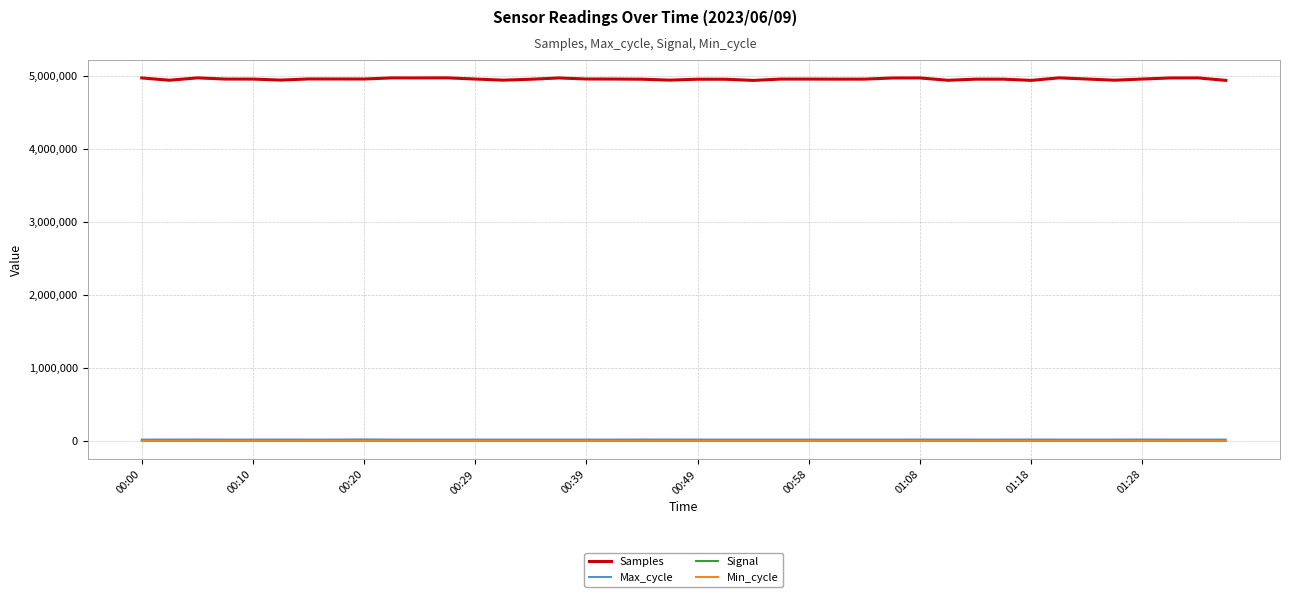

Which series has the largest total across all categories?

Samples